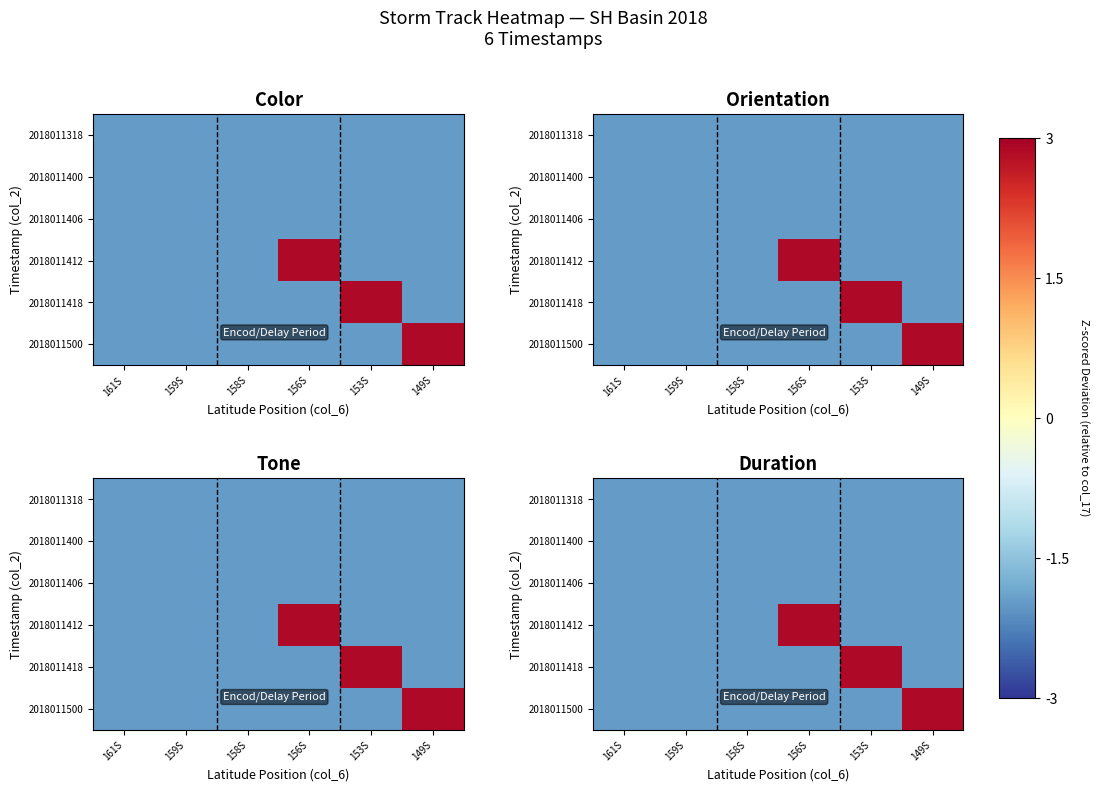

At which category does the chart reach its peak across all series?

156S